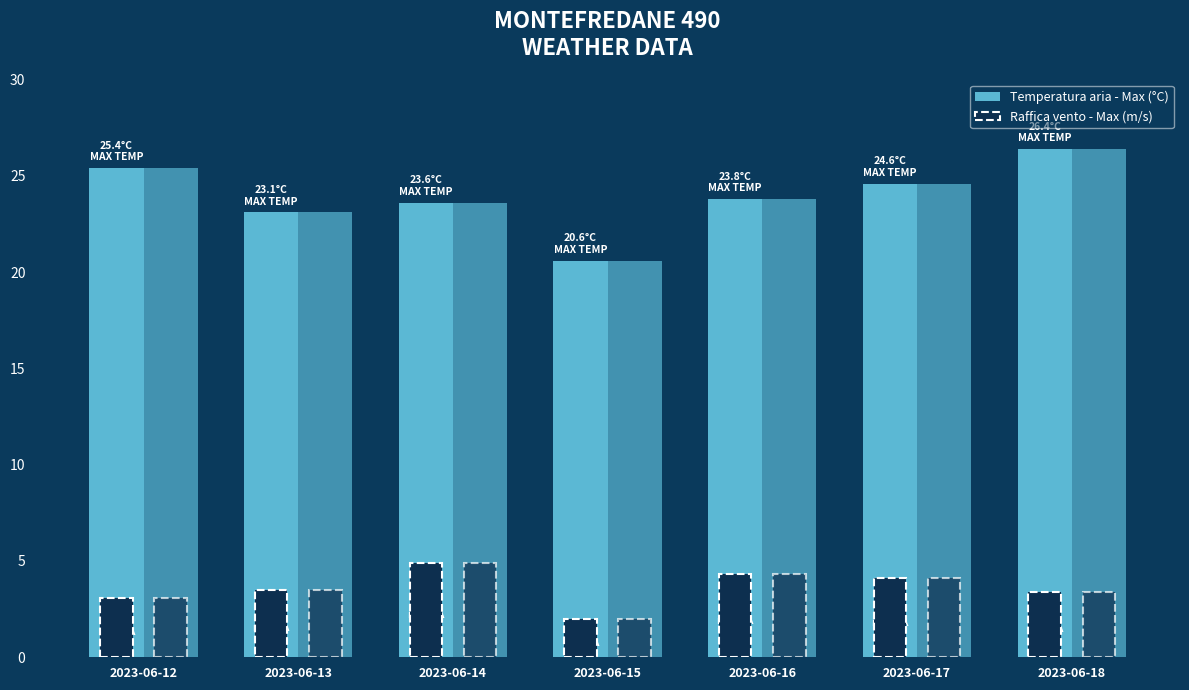

At which label does Raffica vento - Max (m/s) first exceed 3?

2023-06-12